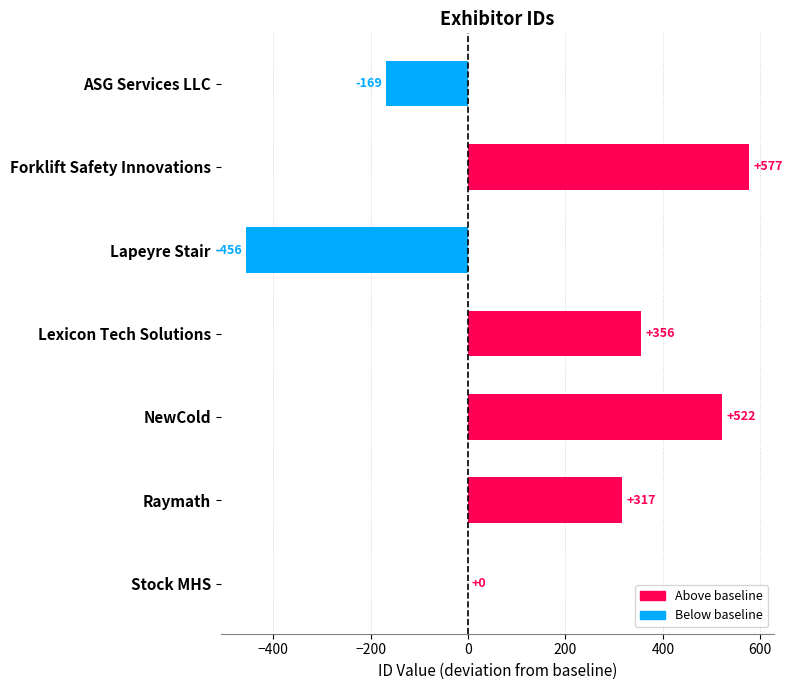

What is the sum of all values?

1147